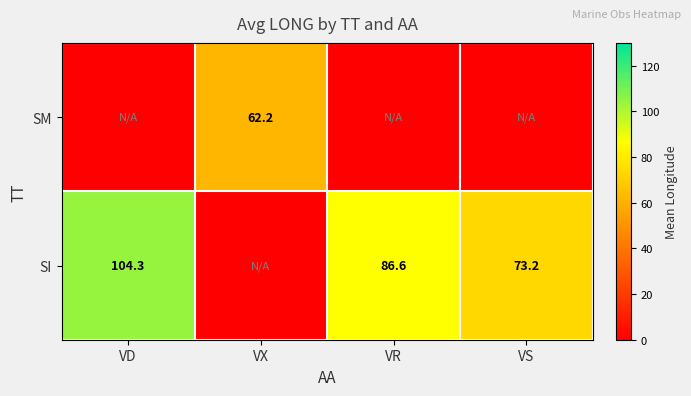

True or false: SI has a value of 120.4 at VS.

False